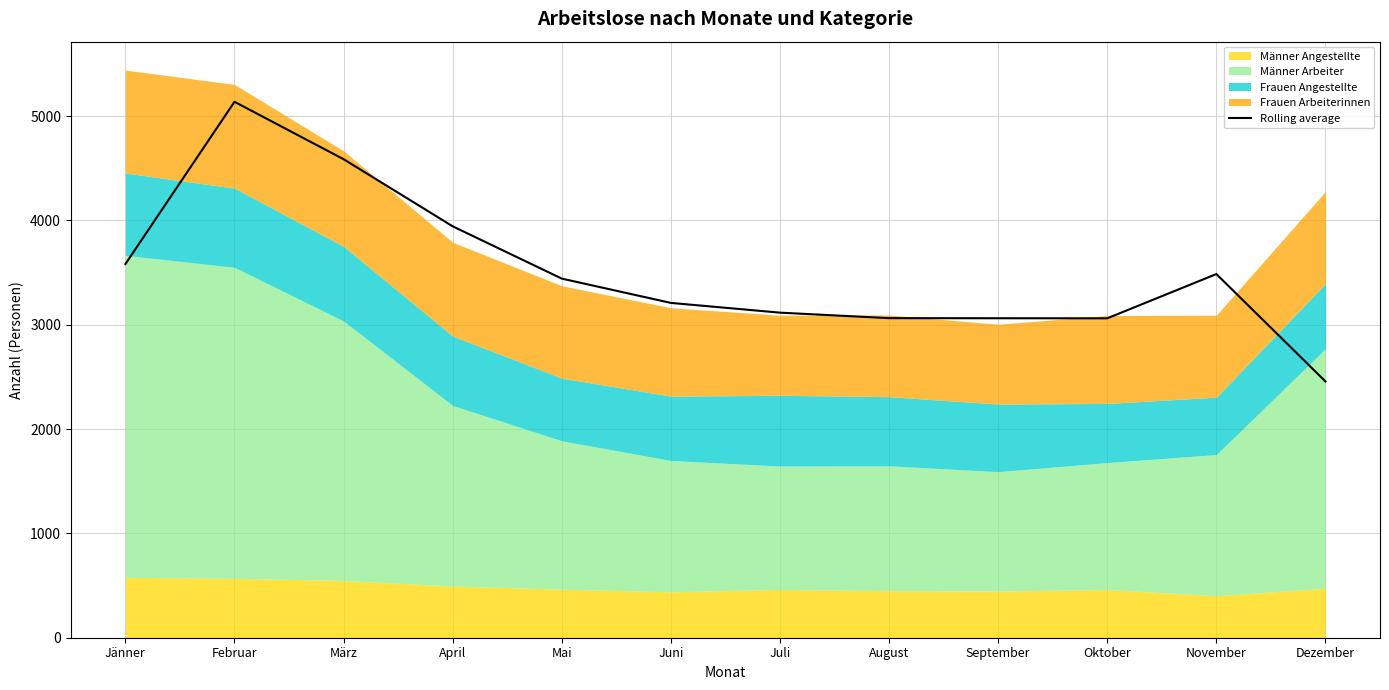

What value does the data have at September?

3062.7